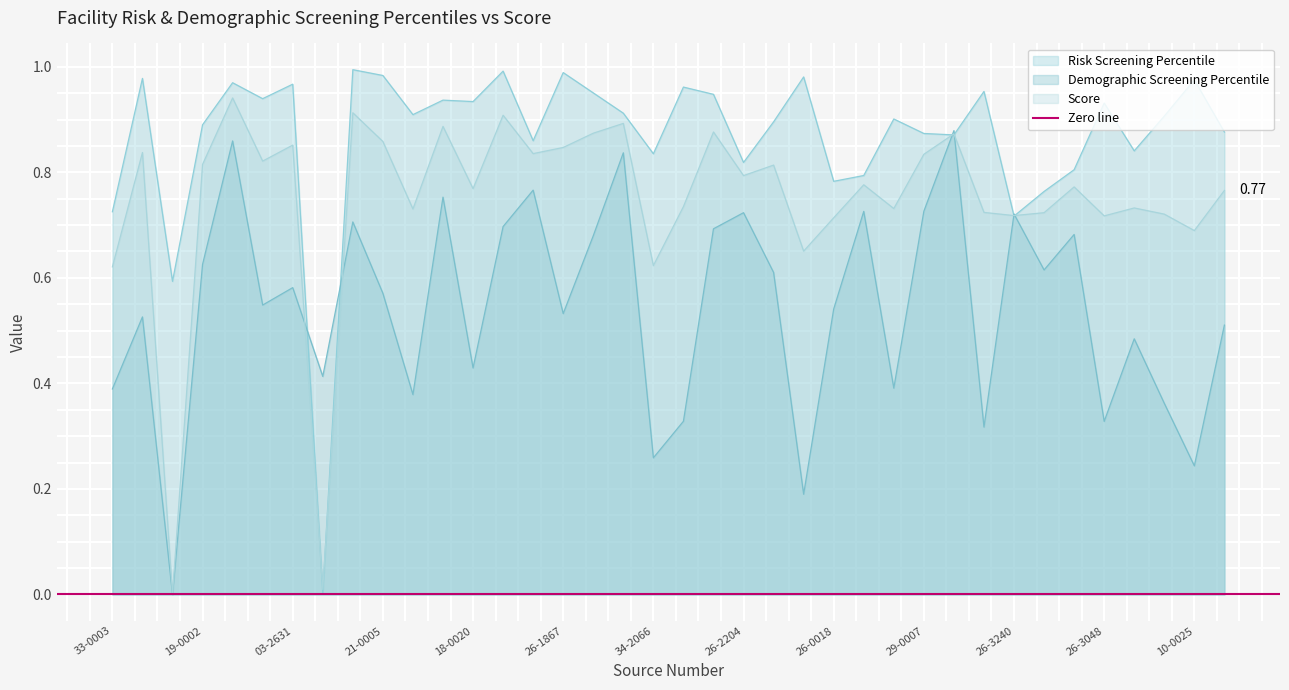

Which category has the lowest value in the Risk Screening Percentile series?

26-3021